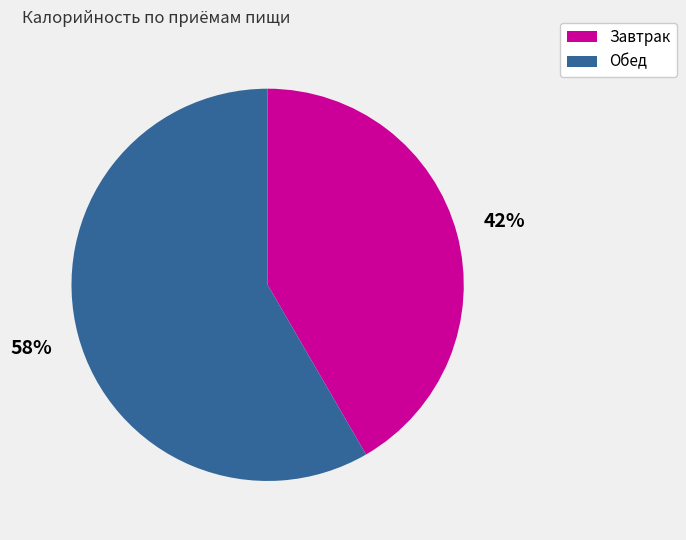

Do Обед and Завтрак together represent more than half of the pie?

Yes